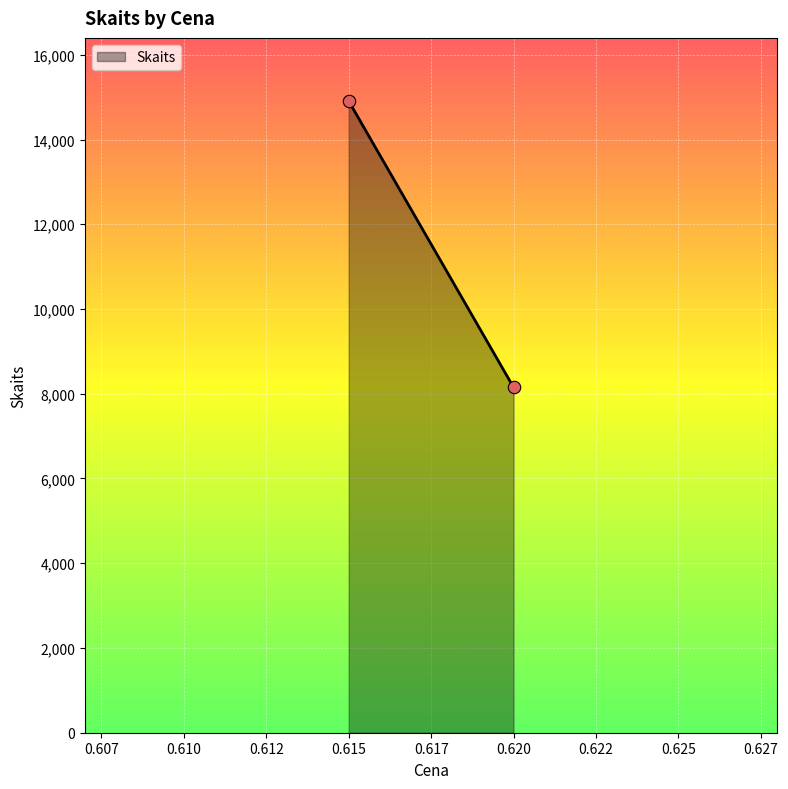

What is the average Y value?

11529